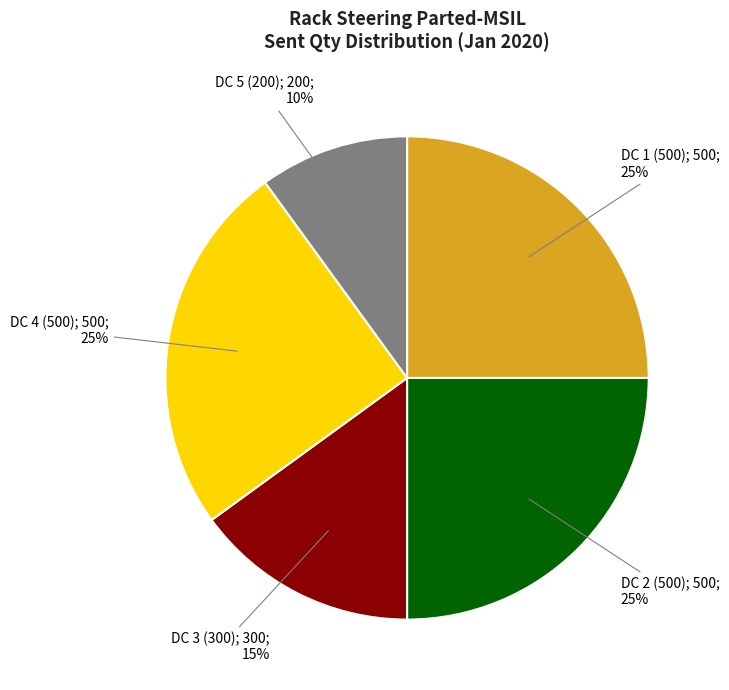

To the nearest percent, what is the average slice percentage?

20%